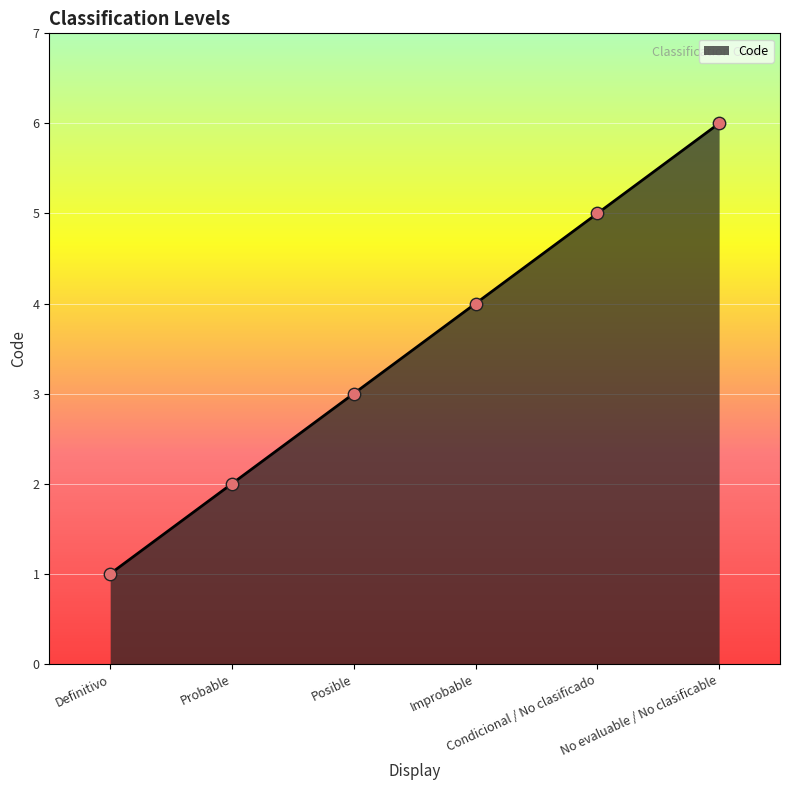

What is the change in value from Definitivo to Posible?

+2